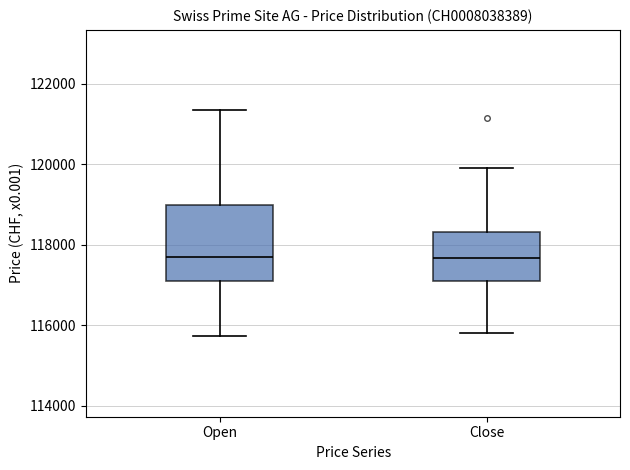

Comparing the boxes themselves (not the whiskers), which one is the tallest?

Open